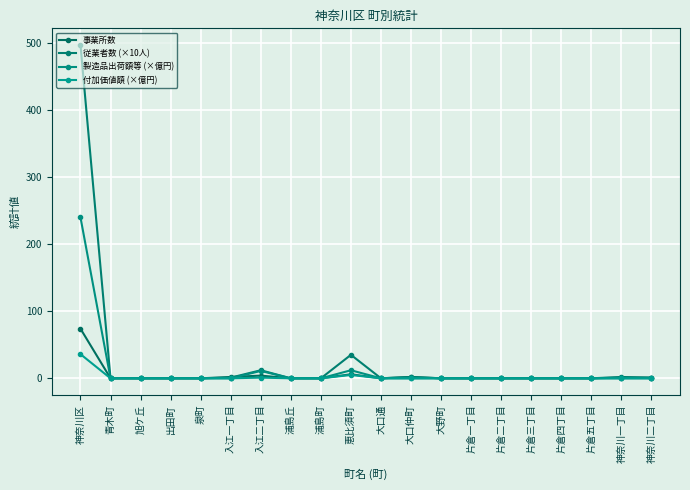

Count the number of data series in this chart.

4